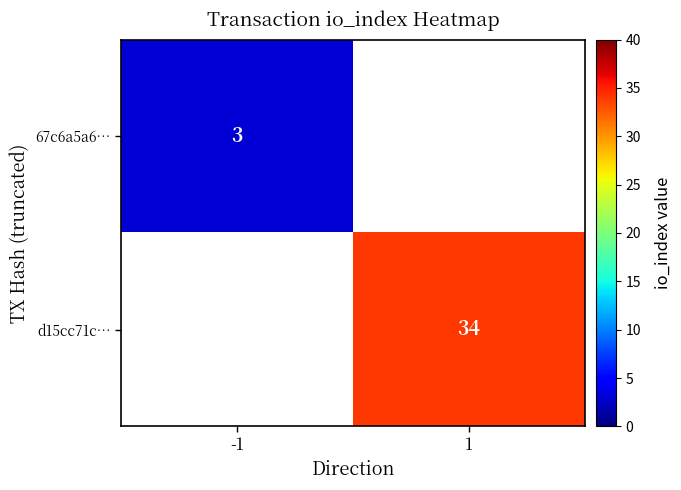

How many categories are shown in the chart?

2